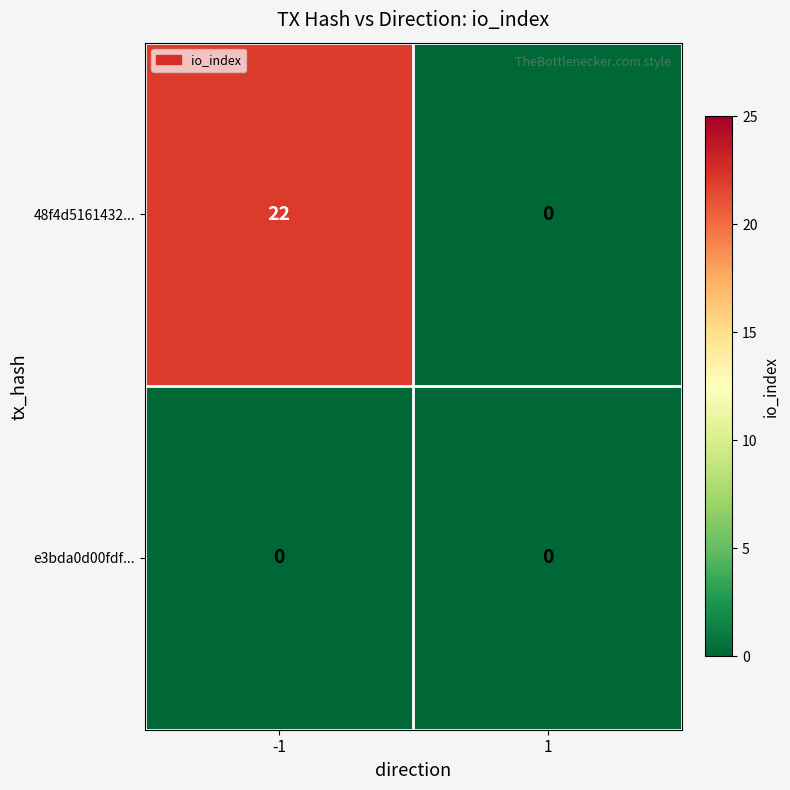

How many data points does each series have?

2